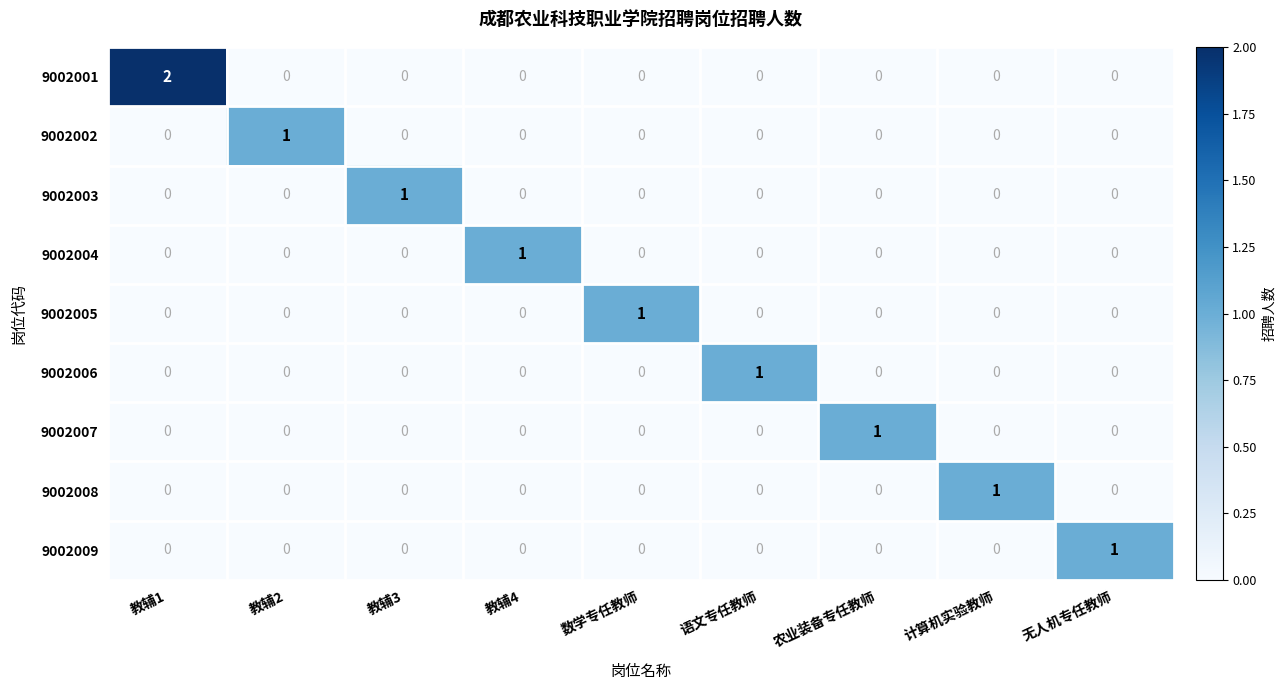

Is it true that 9002006 equals 0 at 教辅4?

True